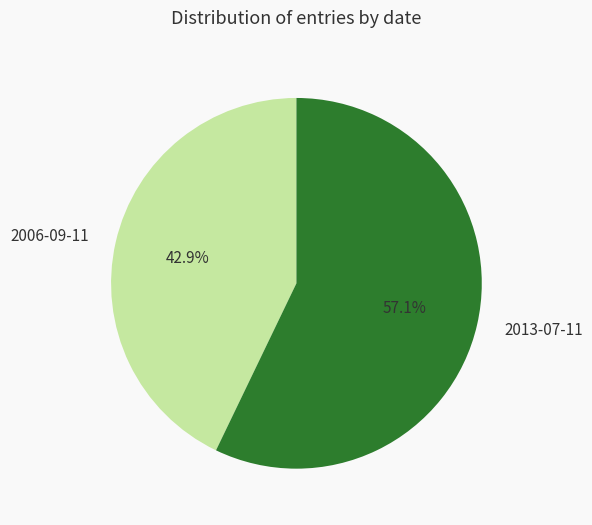

Which category has the biggest portion of the pie?

2013-07-11